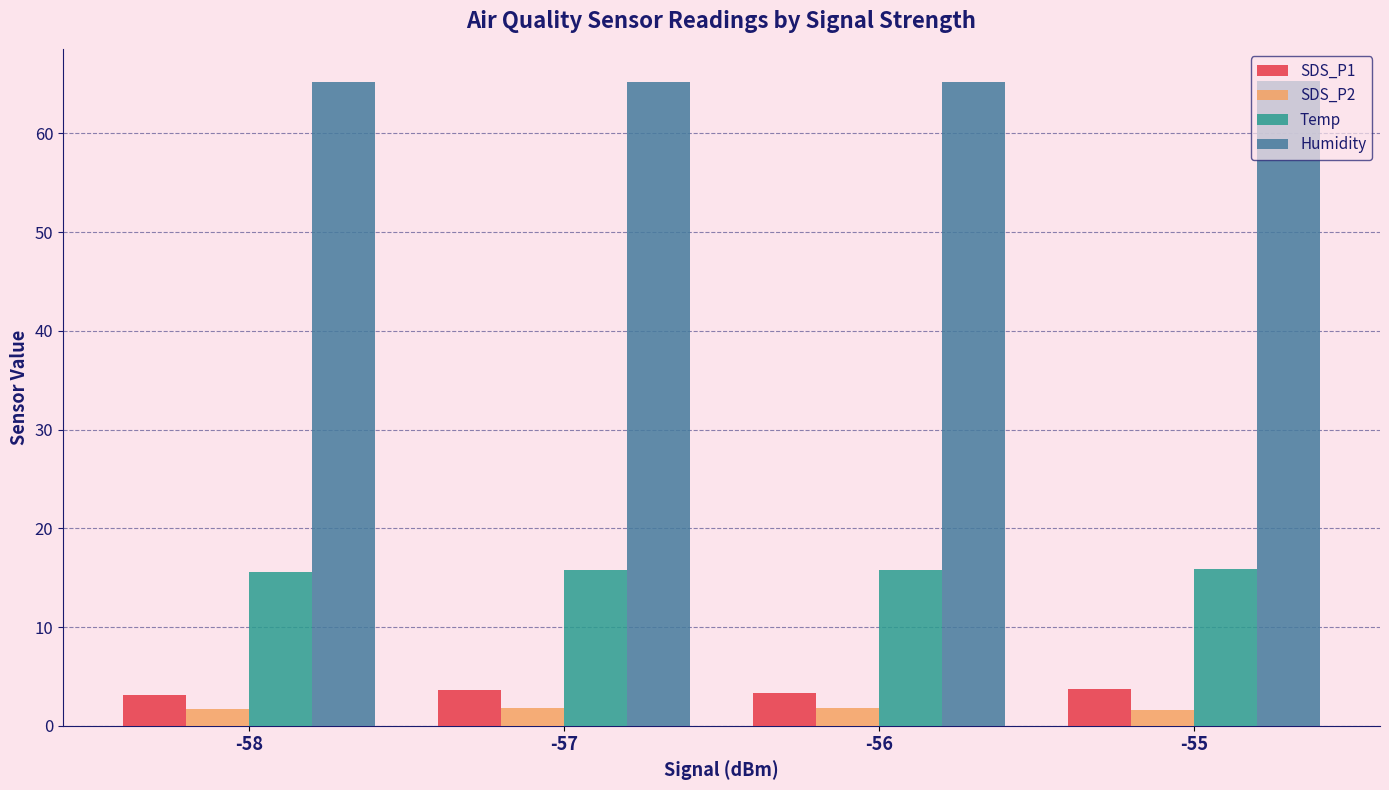

What is the total value across all series at -57?

86.5